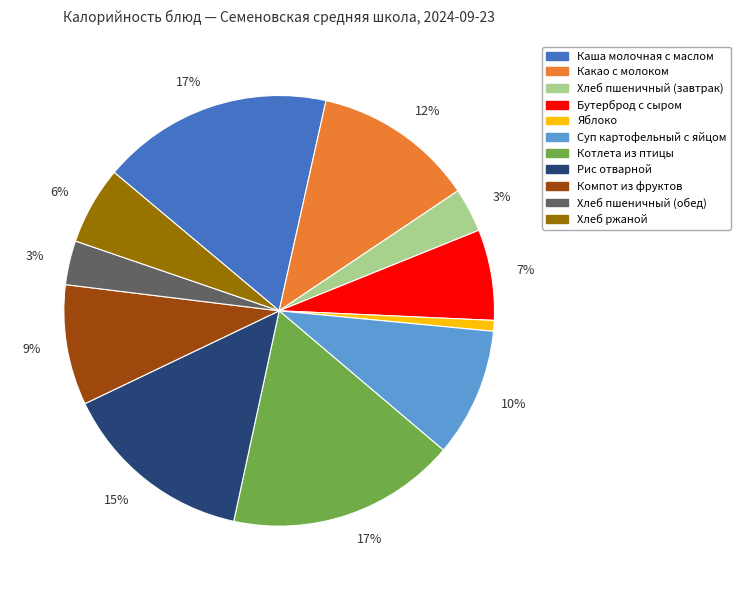

Is there a majority slice in this chart?

No